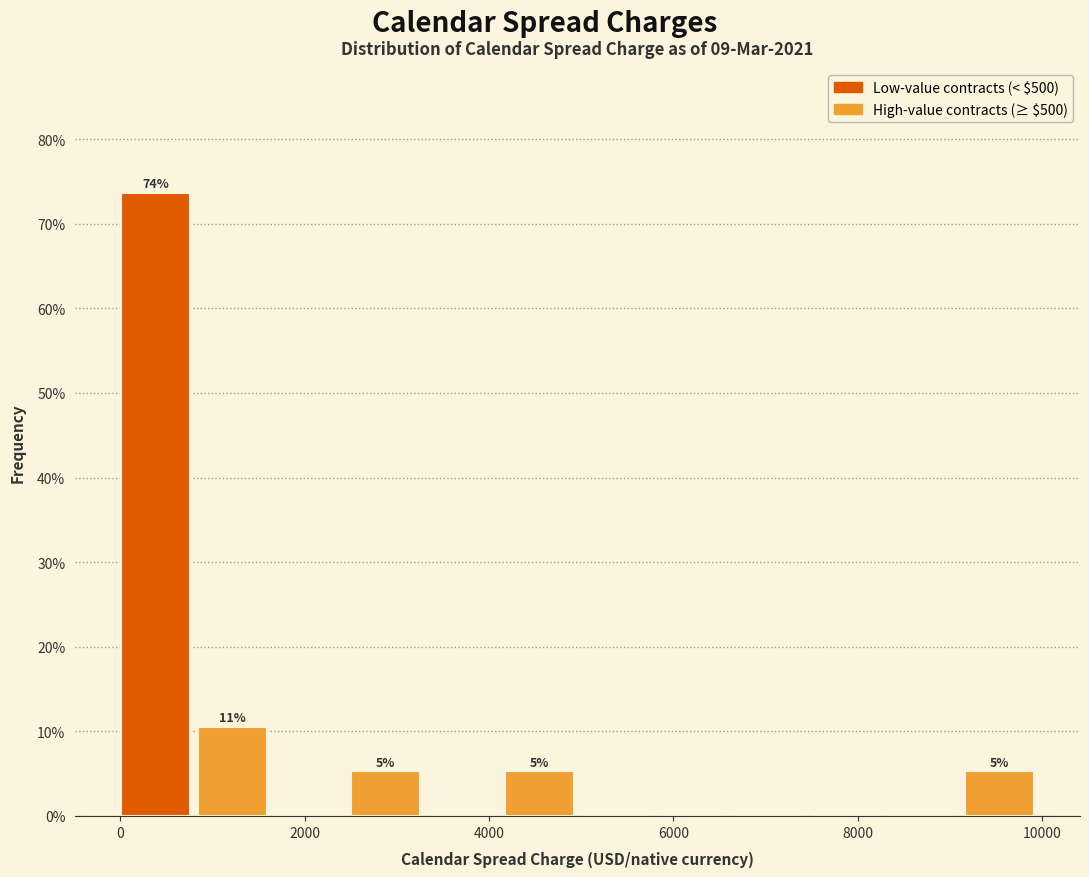

Which range on the x-axis has the tallest bar?

0 to 800